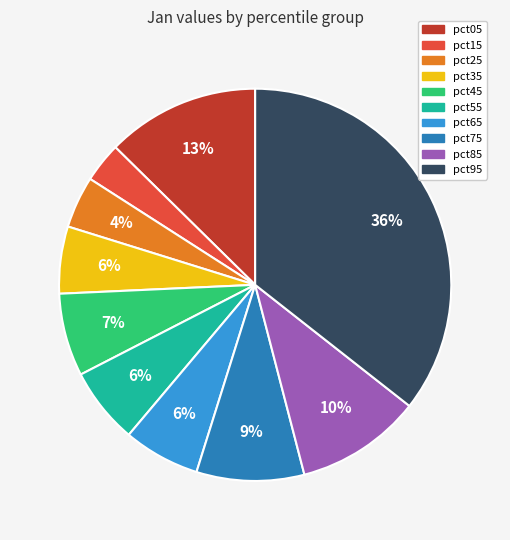

Count the number of slices in the pie.

10